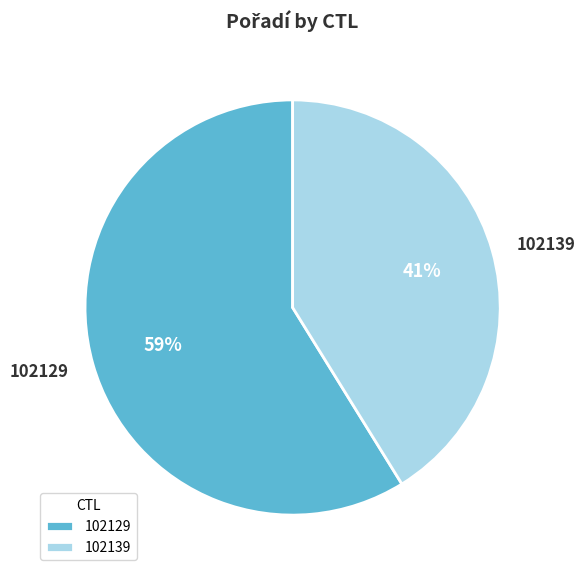

To the nearest percent, what portion does 102129 represent?

59%